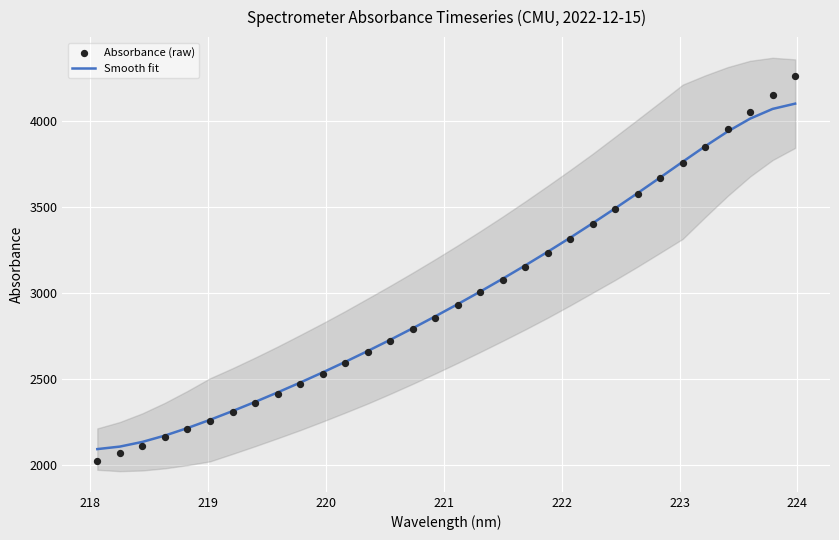

What are all the series names shown in the legend?

Smooth fit, Absorbance (raw)